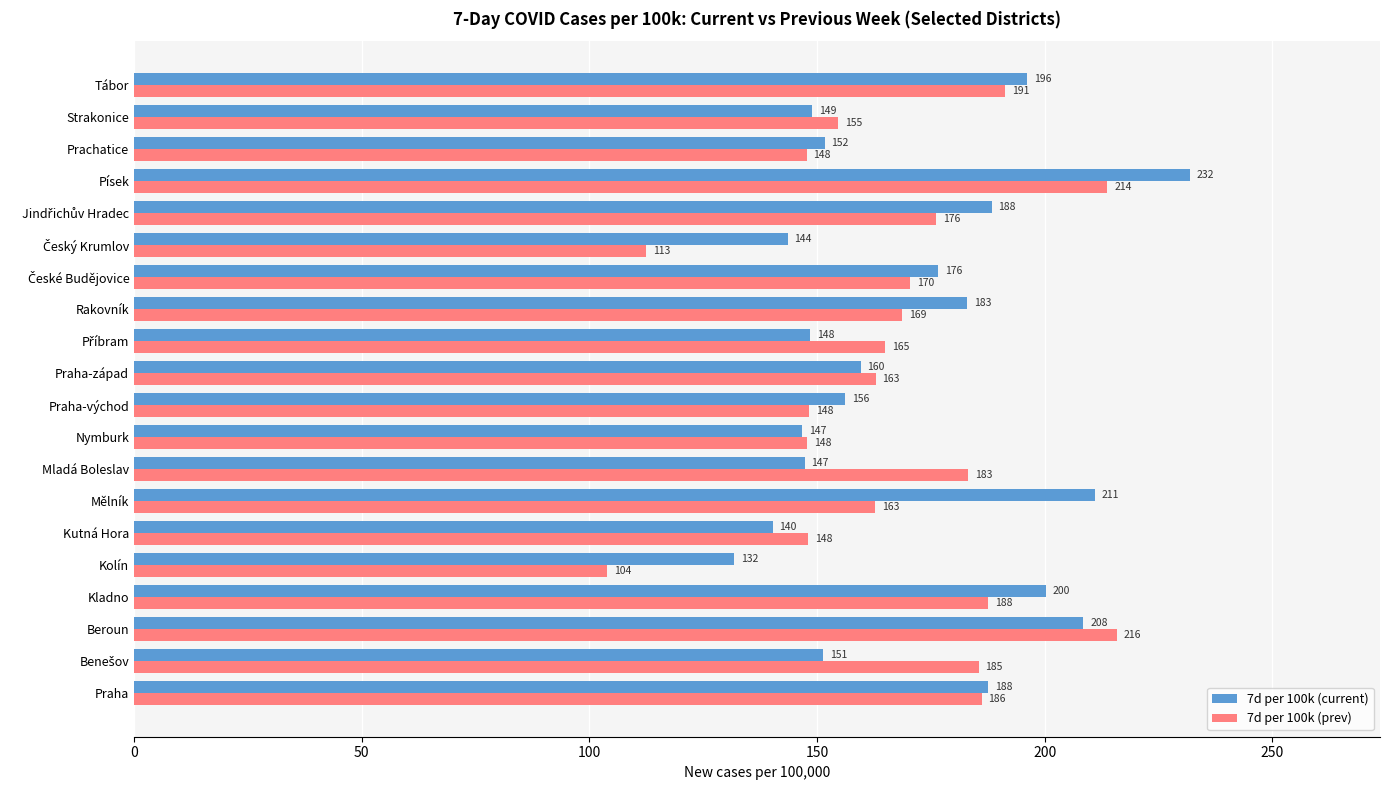

At how many categories does at least one series exceed 146?

18